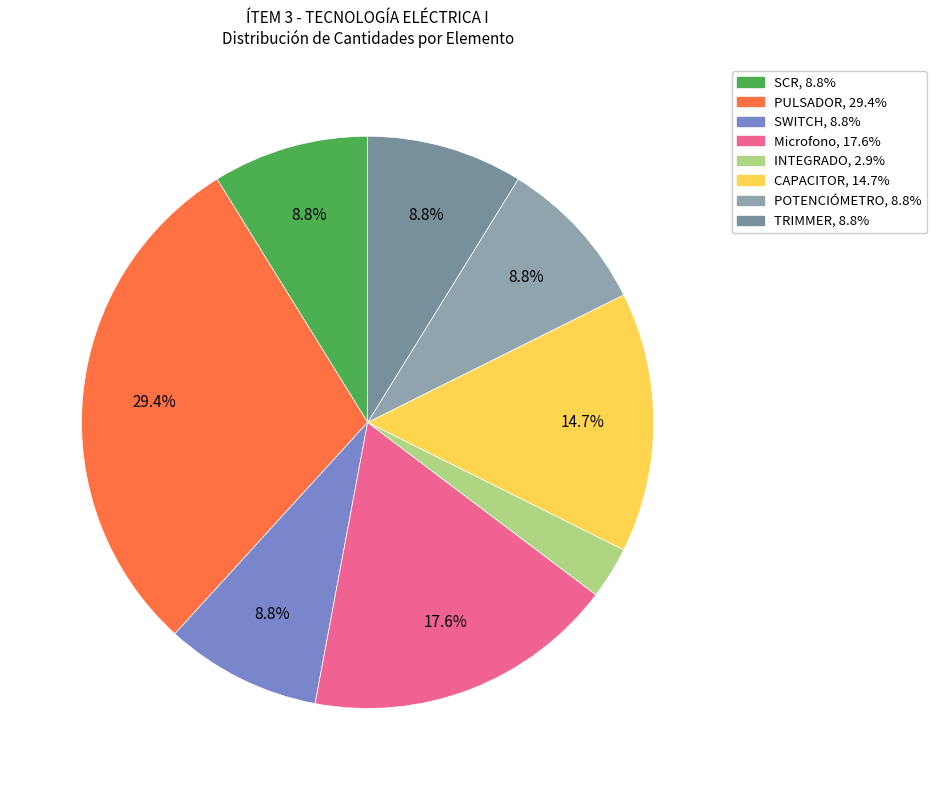

Is TRIMMER the majority of the pie?

No